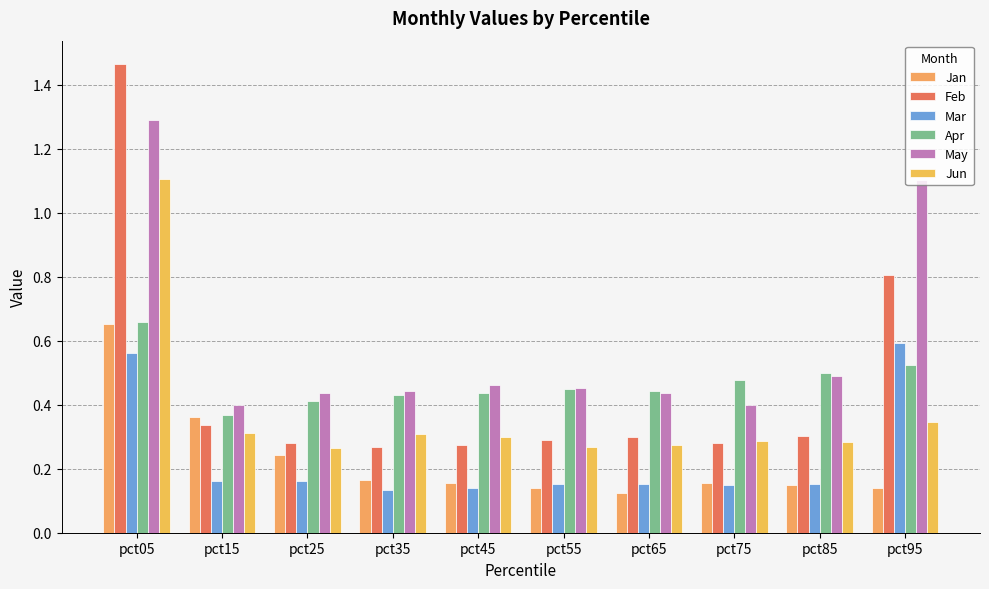

Which series has the largest range (max minus min)?

Feb